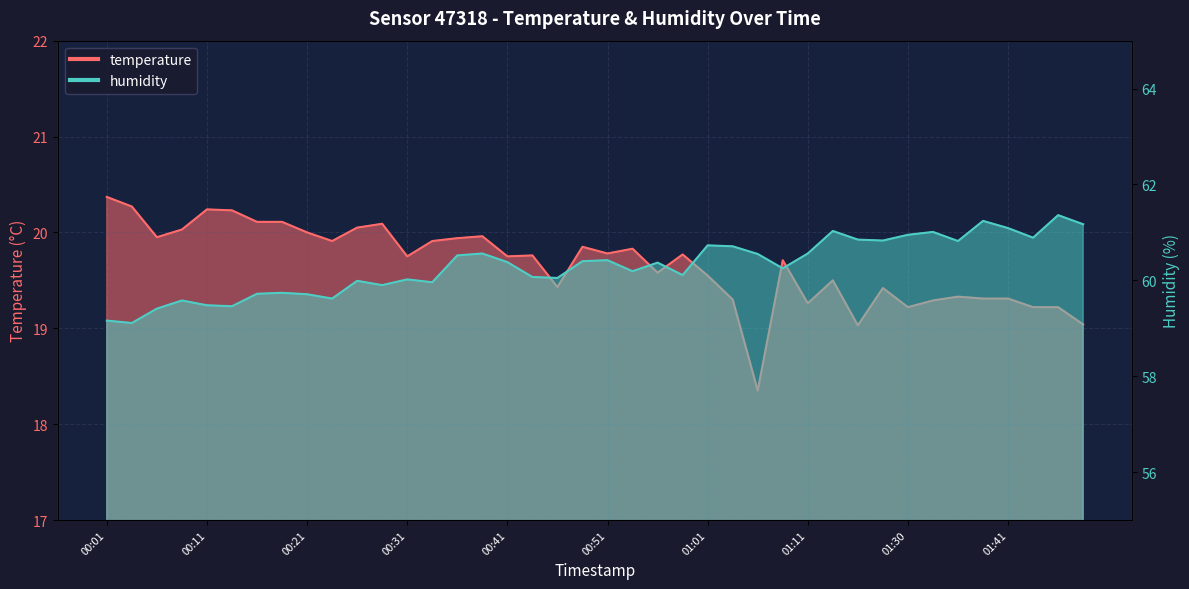

True or false: humidity has a value of 90.6 at 00:06.

False